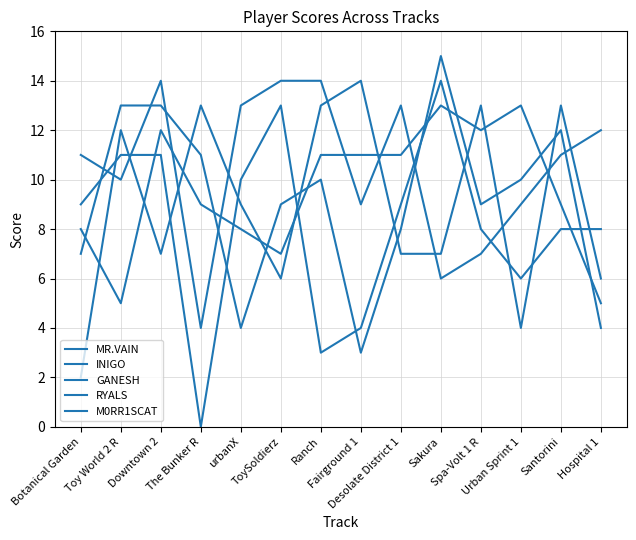

What is the sum of all M0RR1SCAT values?

114